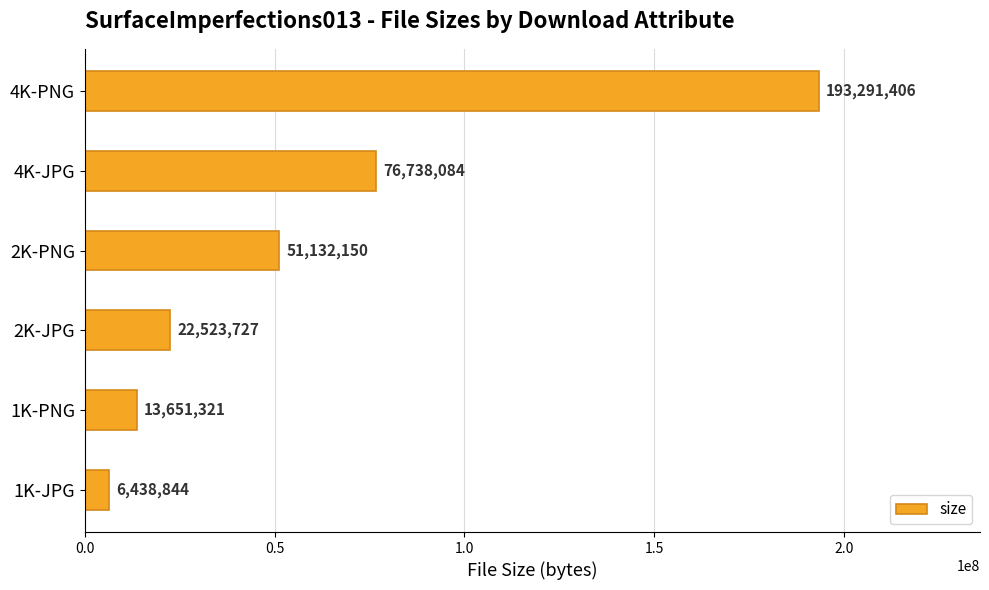

Reading top to bottom, transcribe all the data shown in this chart.

193291406	76738084	51132150	22523727	13651321	6438844